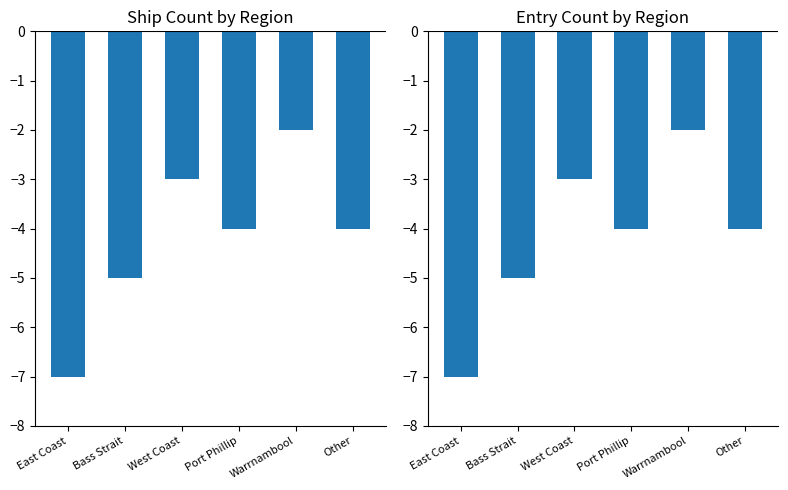

Count the number of data series in this chart.

2